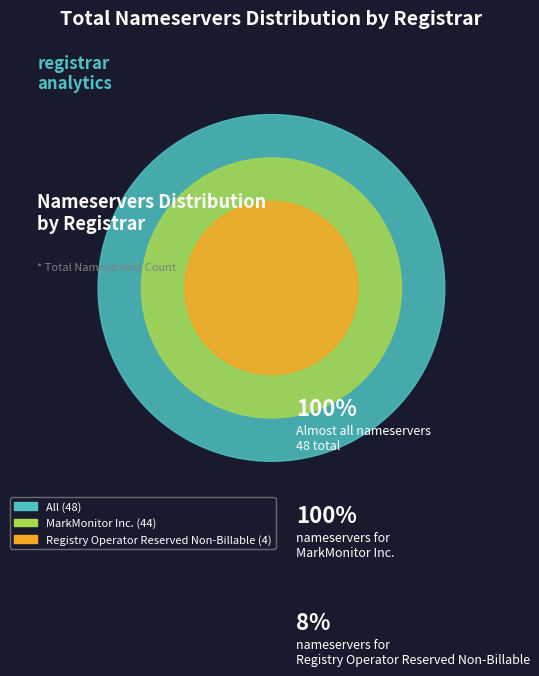

To the nearest percent, what is the difference between the largest and smallest slice percentages?

92%